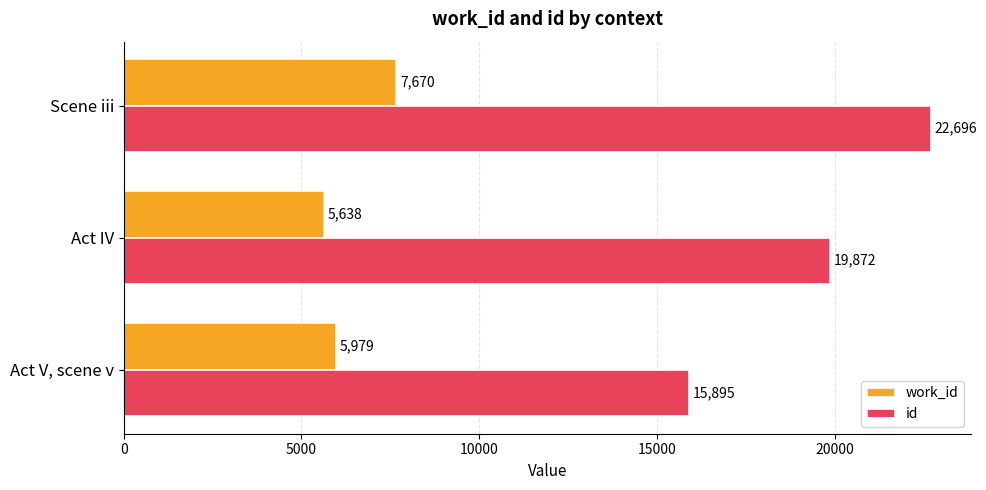

Which series has the largest total across all categories?

id